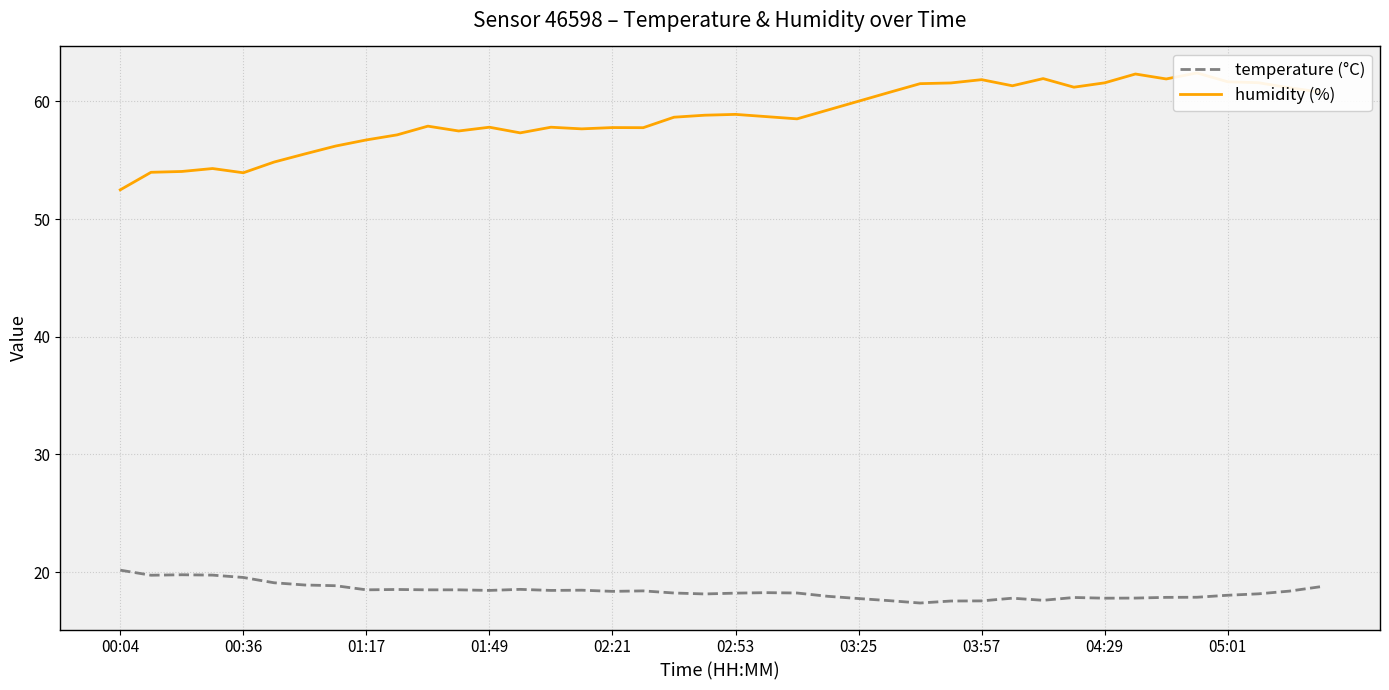

What are all the series names shown in the legend?

temperature (°C), humidity (%)